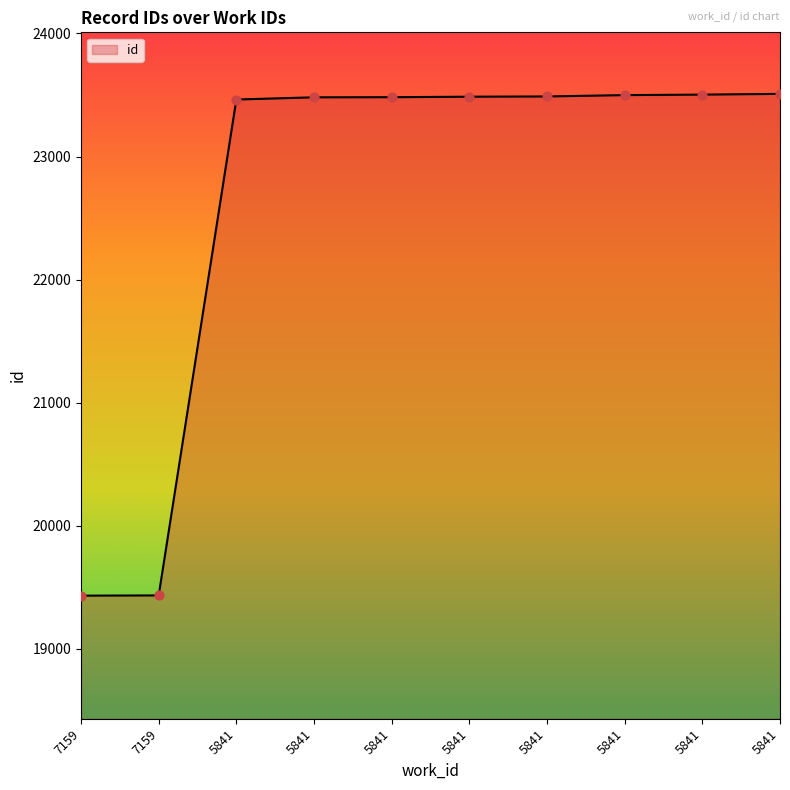

Which has a higher value, 7159 or 5841?

5841